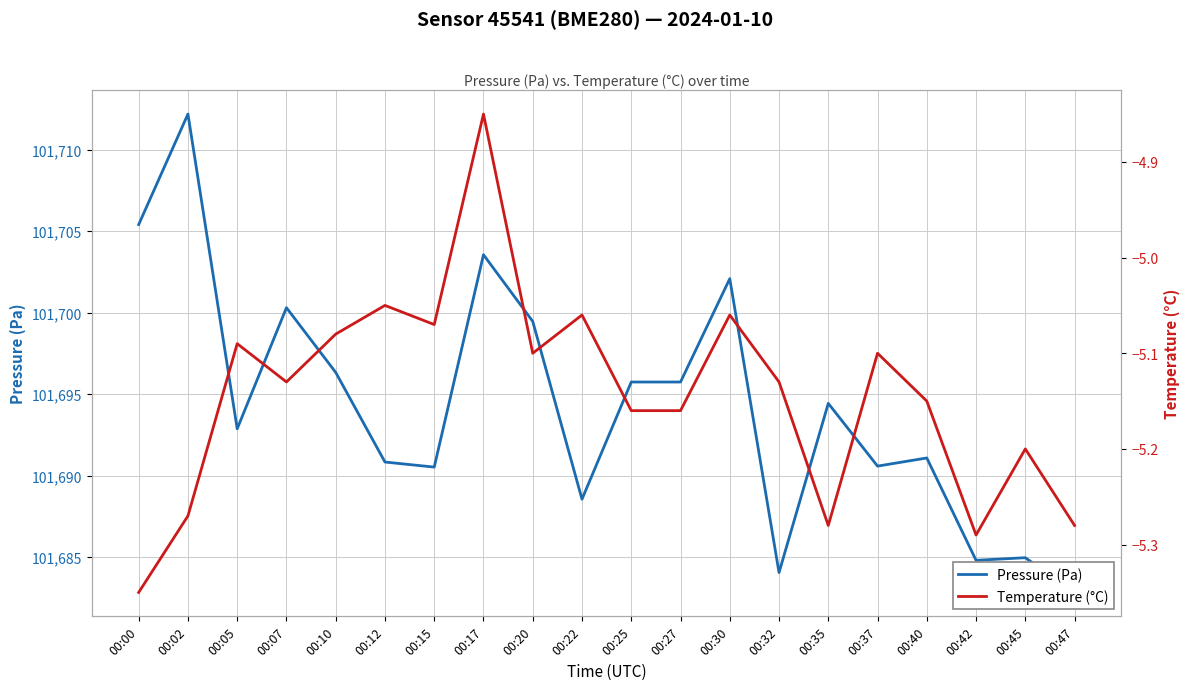

True or false: Pressure (Pa) has a value of 132331.5 at 00:25.

False